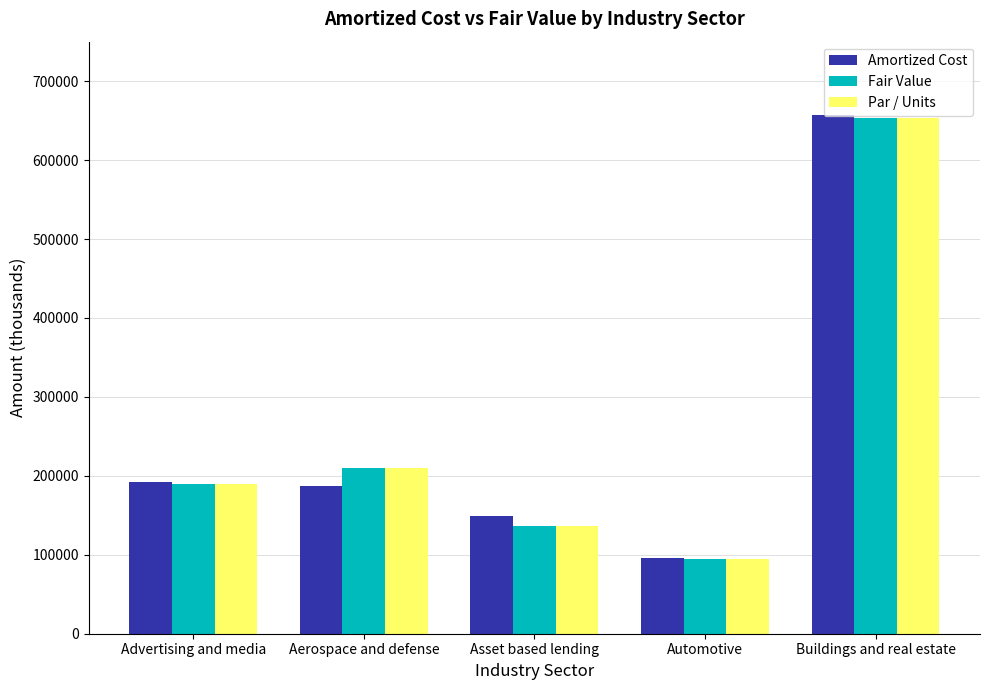

What is the difference between the highest and lowest values at Advertising and media?

1888